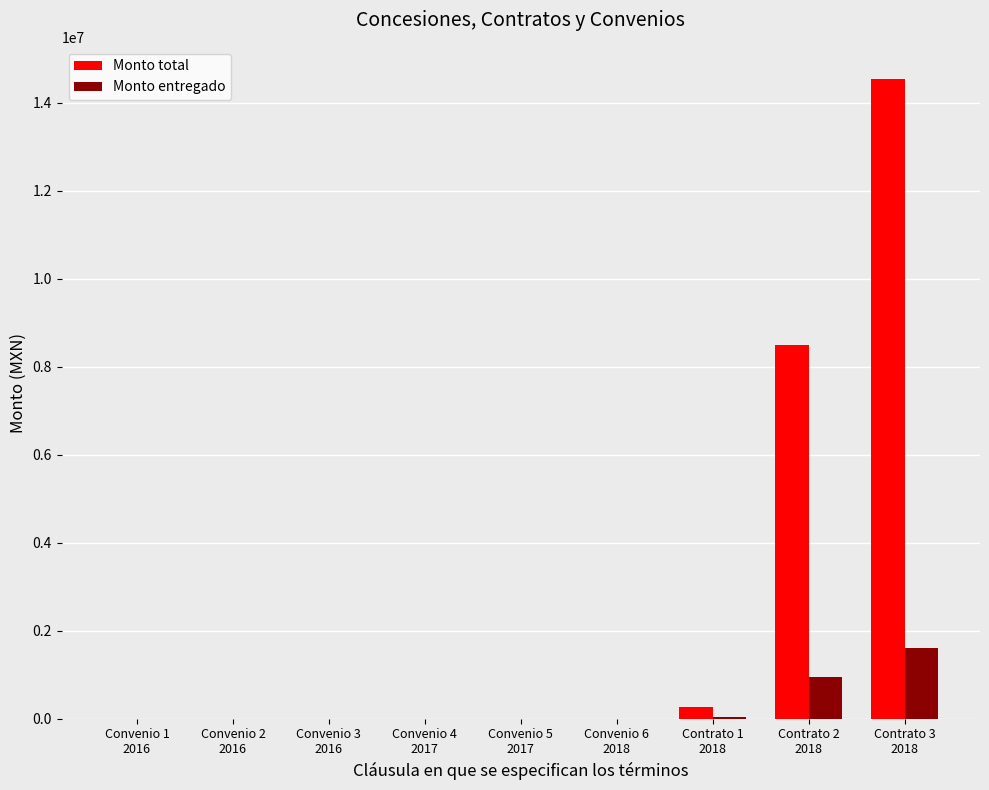

At which label does Monto entregado reach its peak?

Contrato 3
2018